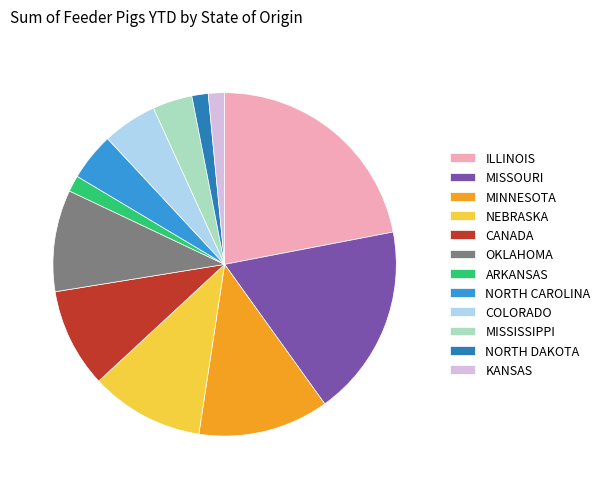

Which category has the biggest portion of the pie?

ILLINOIS